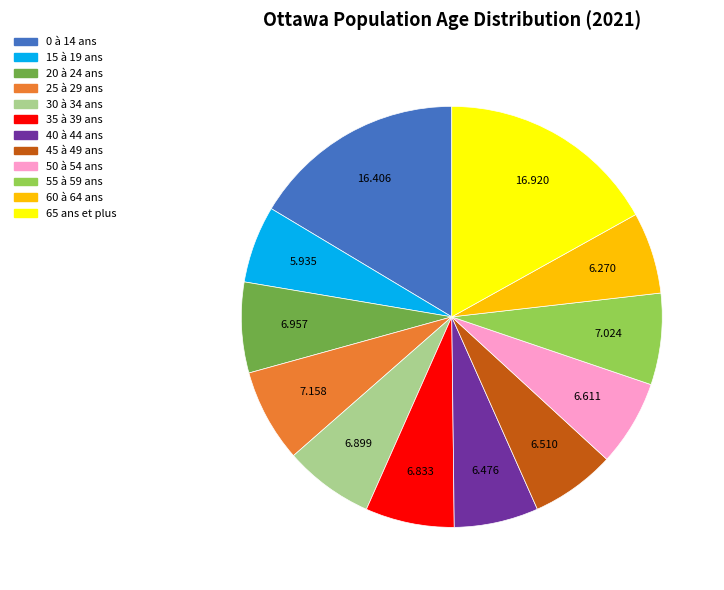

What is the ratio of the value at 35 à 39 ans to the value at 50 à 54 ans?

1.0